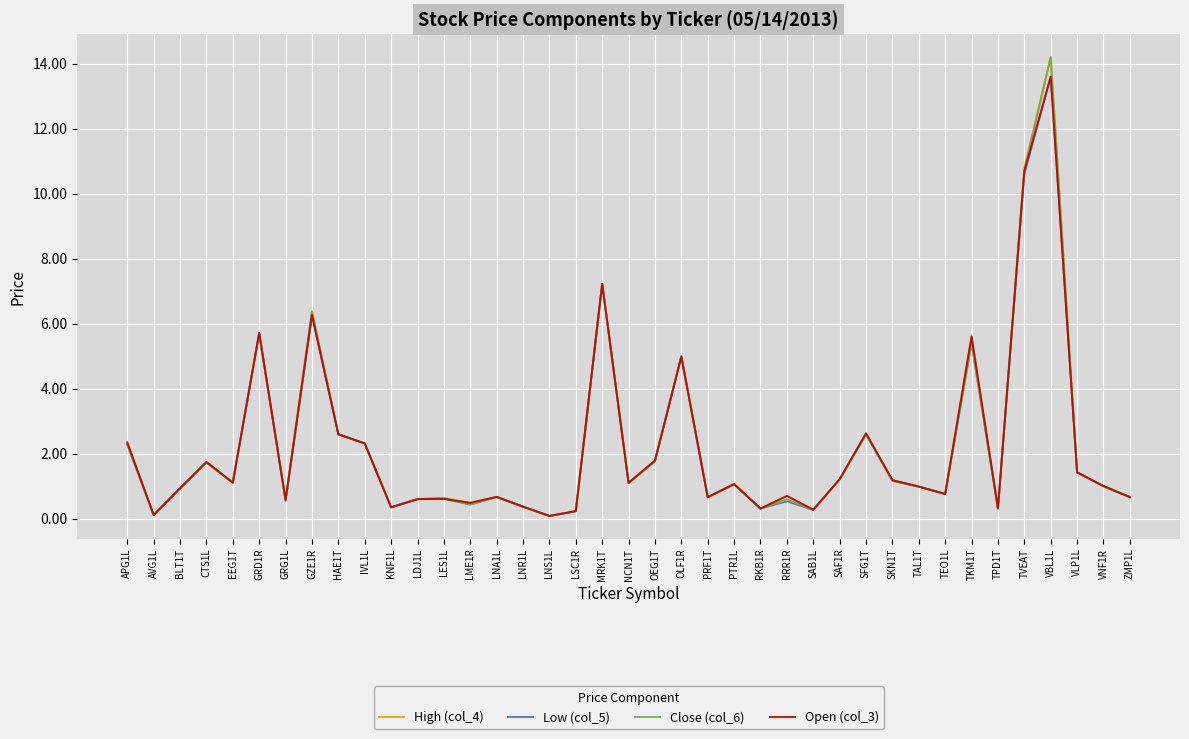

Read the Low (col_5) value at GRD1R.

5.7